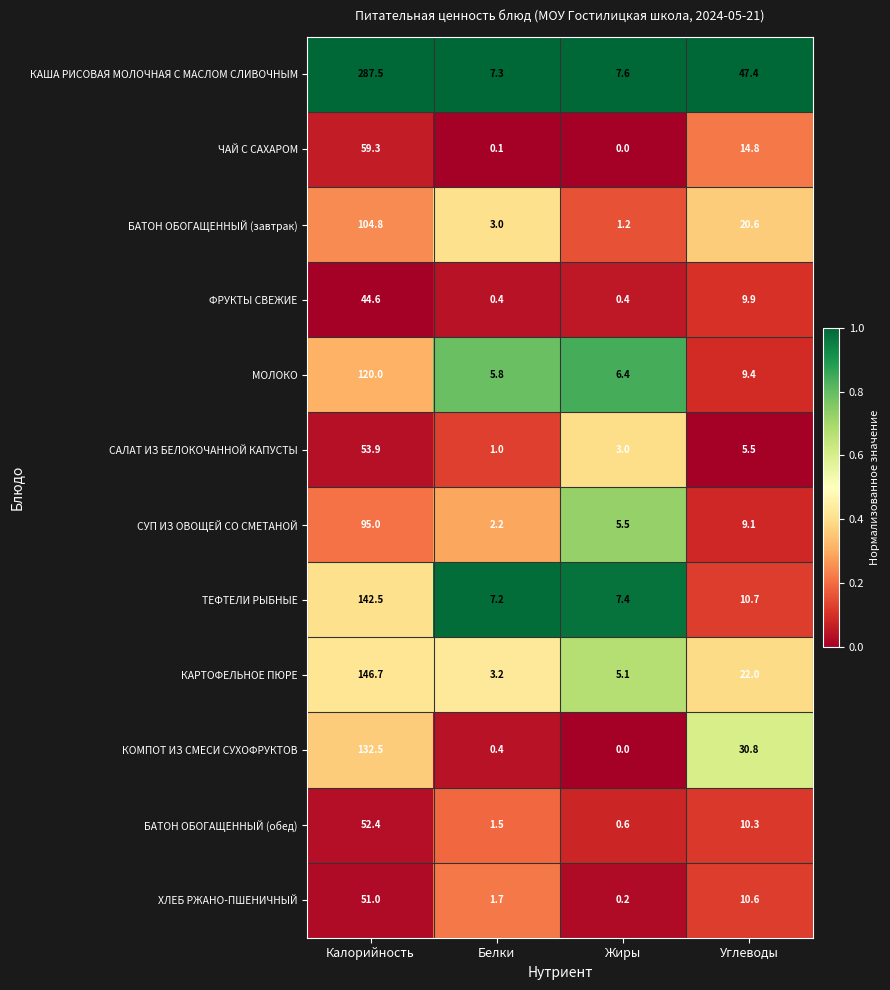

The value of БАТОН ОБОГАЩЕННЫЙ (обед) at Калорийность is 93.1. True or false?

False